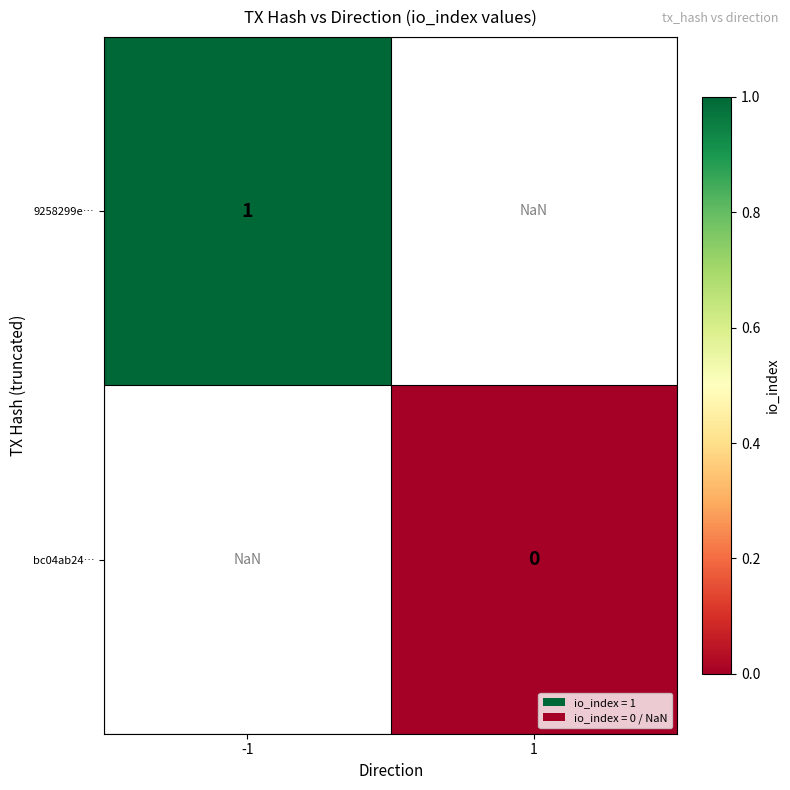

Is it true that 9258299e… equals 1.4 at -1?

False